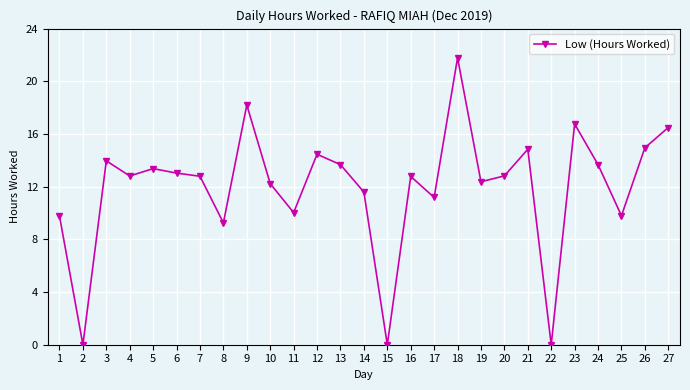

What value does the data have at 12?

14.5